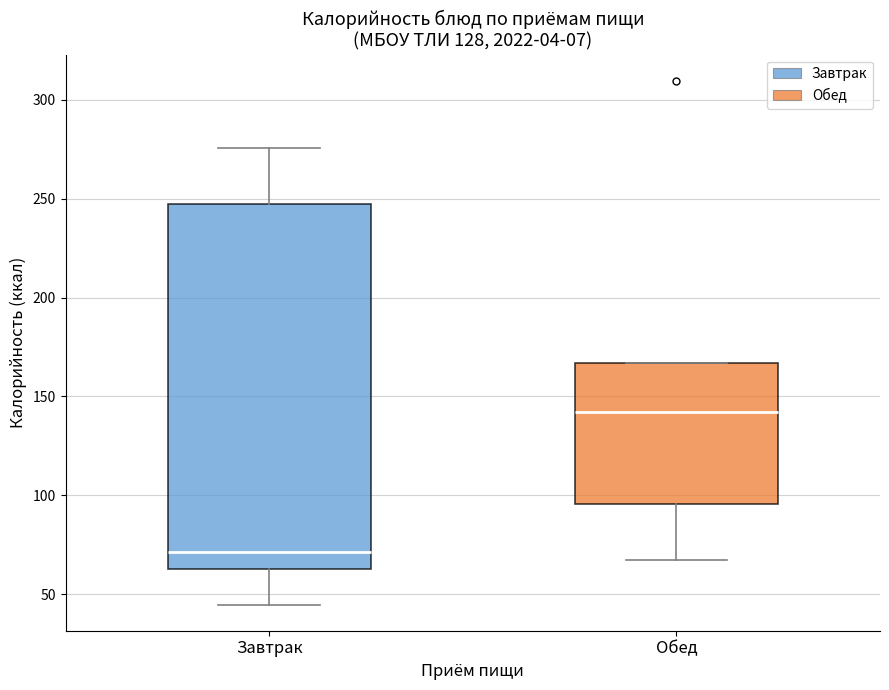

Which box has the lowest median line?

Завтрак